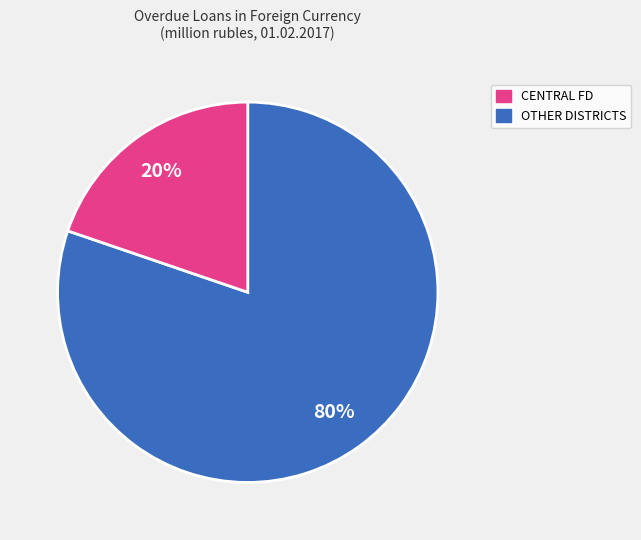

The OTHER DISTRICTS slice represents 20% of the pie. True or false?

True